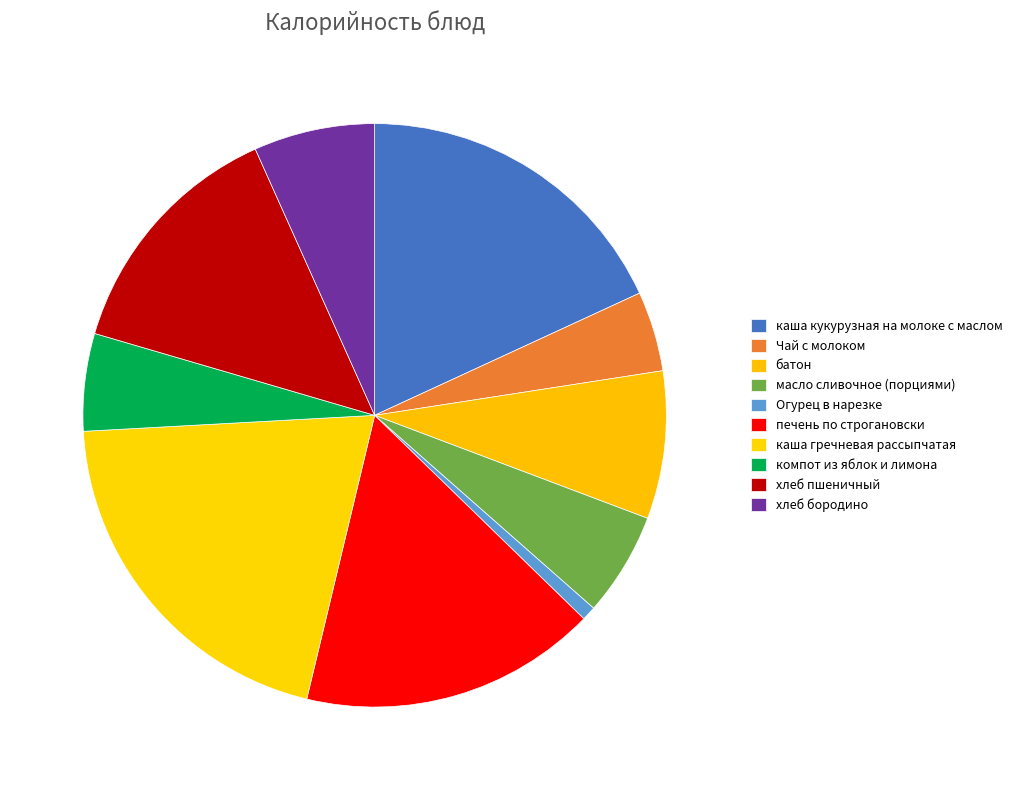

Does печень по строгановски represent more than half of the total?

No